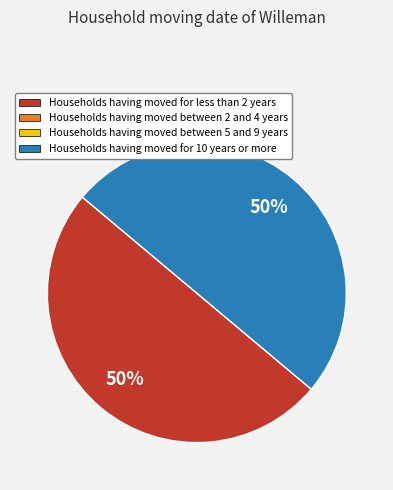

To the nearest percent, what is the average slice percentage?

50%